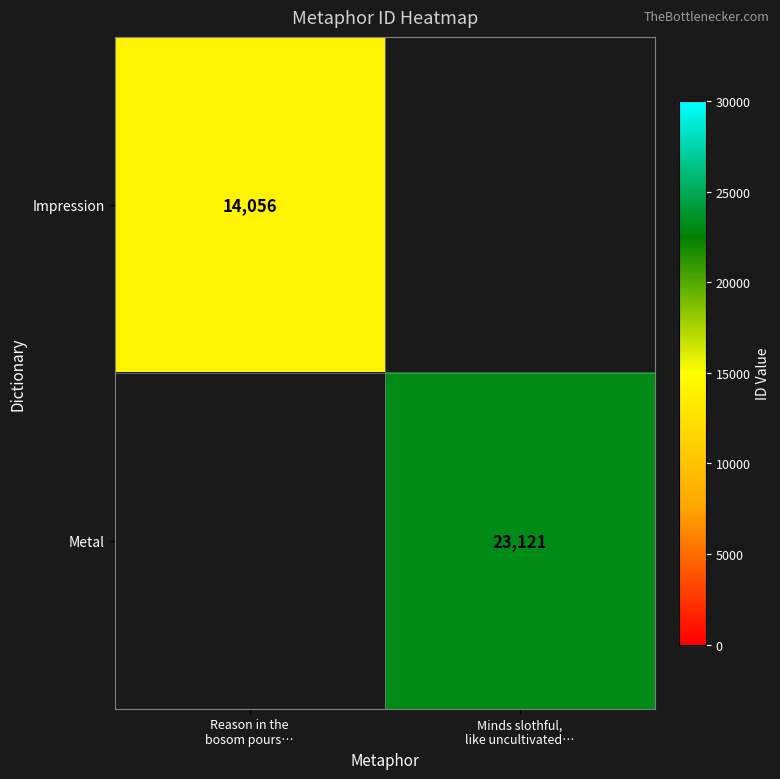

Rank the series at Minds slothful, like uncultivated… from lowest to highest value.

Impression, Metal